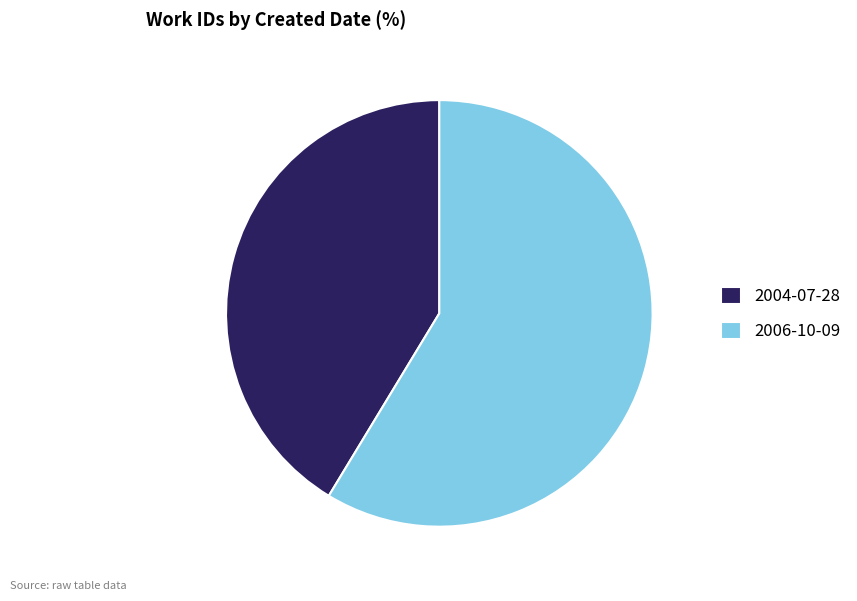

Is it true that 2006-10-09 is 68% of the pie?

False